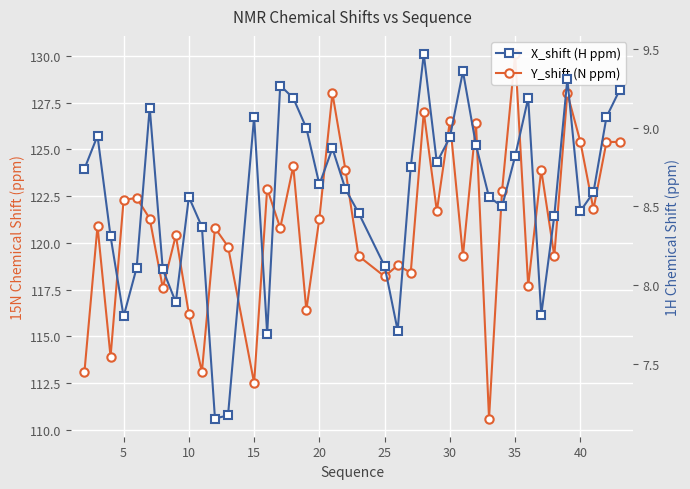

What are all the series names shown in the legend?

Y_shift (N ppm), X_shift (H ppm)